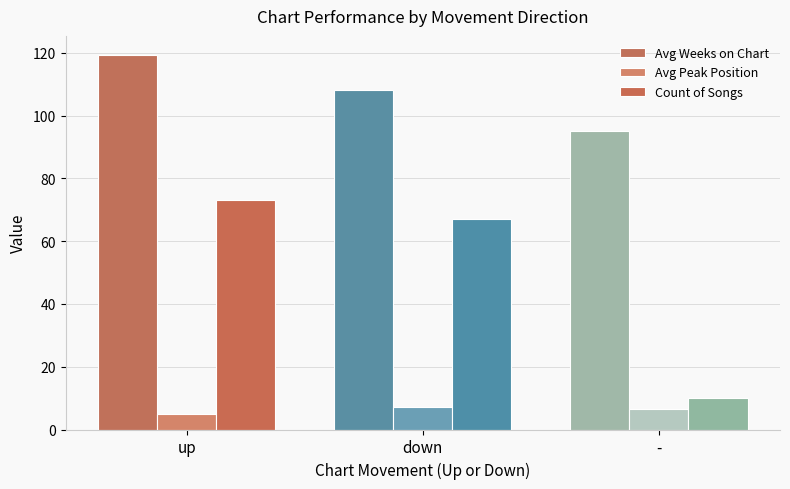

The Avg Weeks on Chart series shows 95.0 at -. True or false?

True